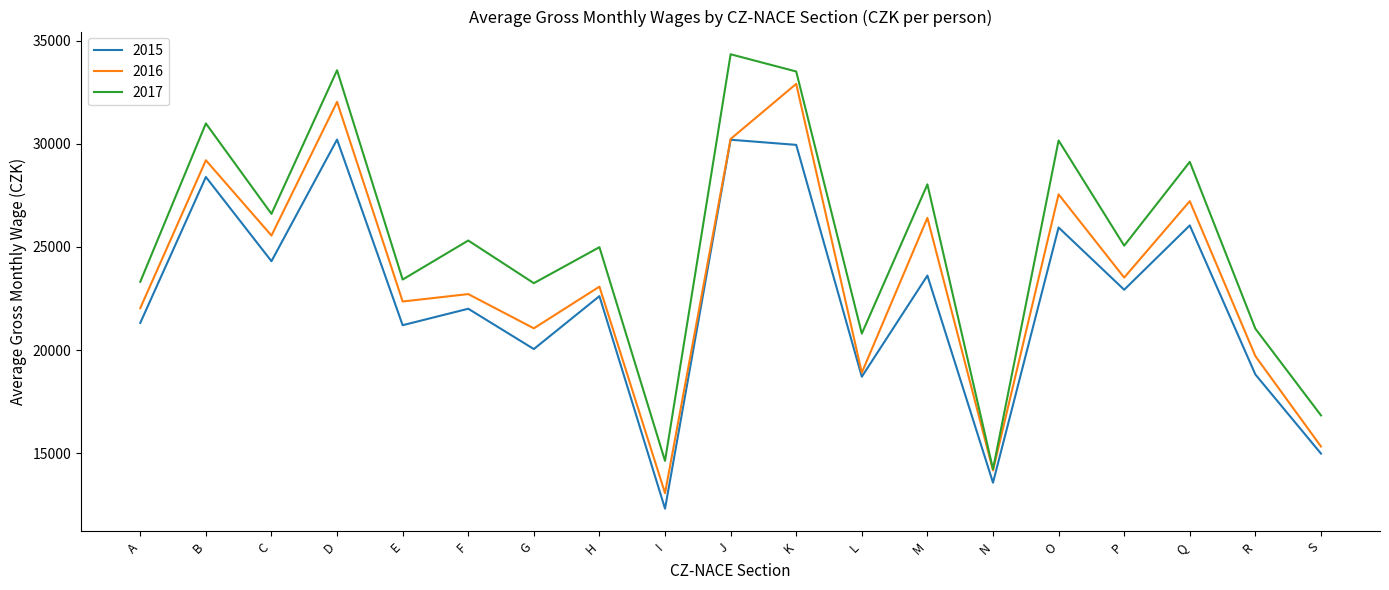

True or false: 2017 and 2015 cross at least once.

False